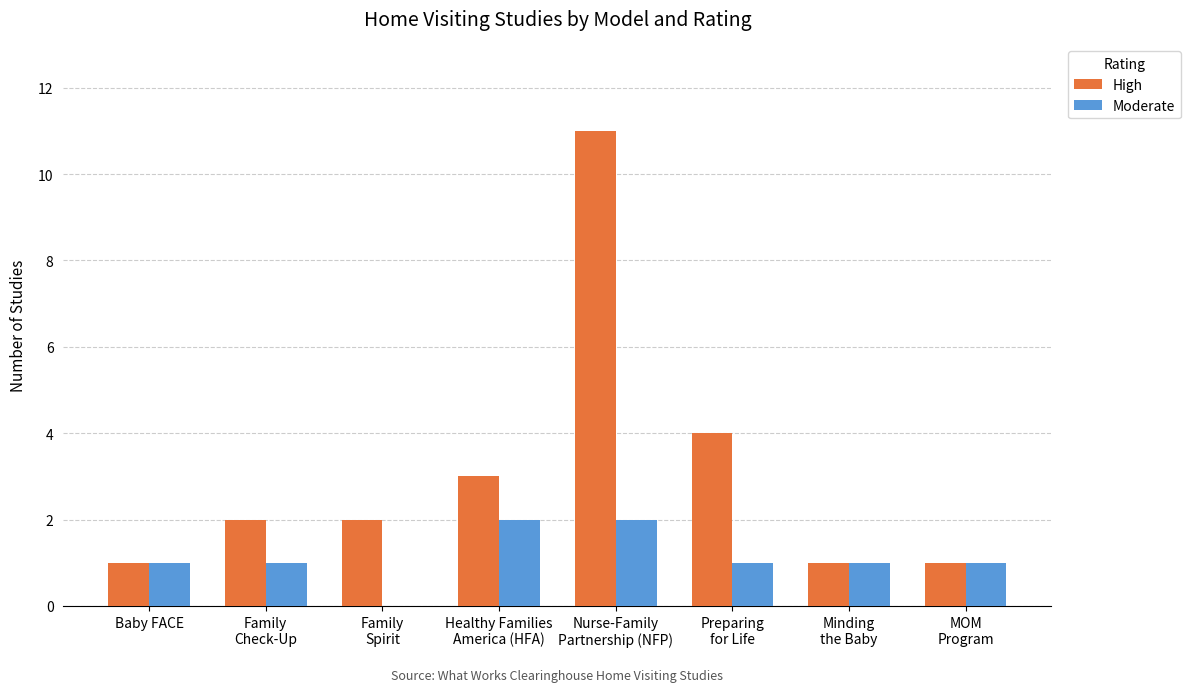

What is the highest value of the High series?

11